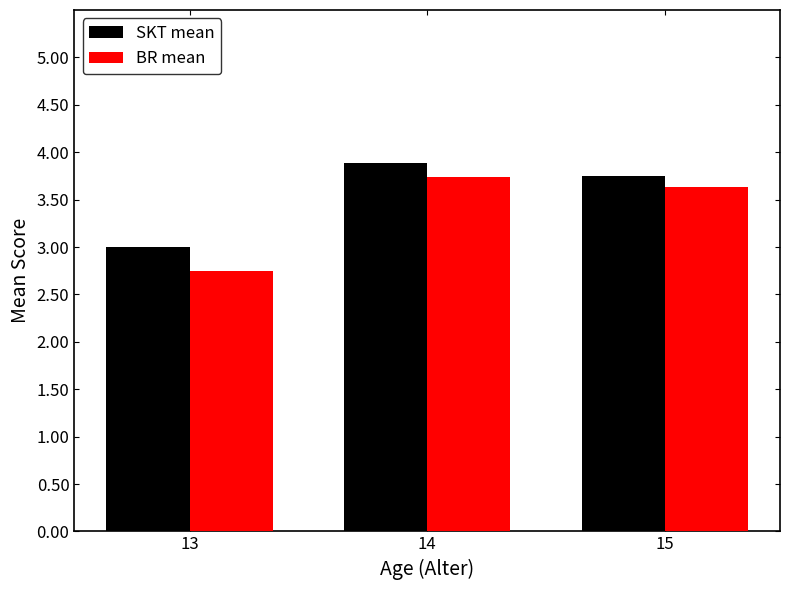

How many data points in BR mean are less than 3?

1